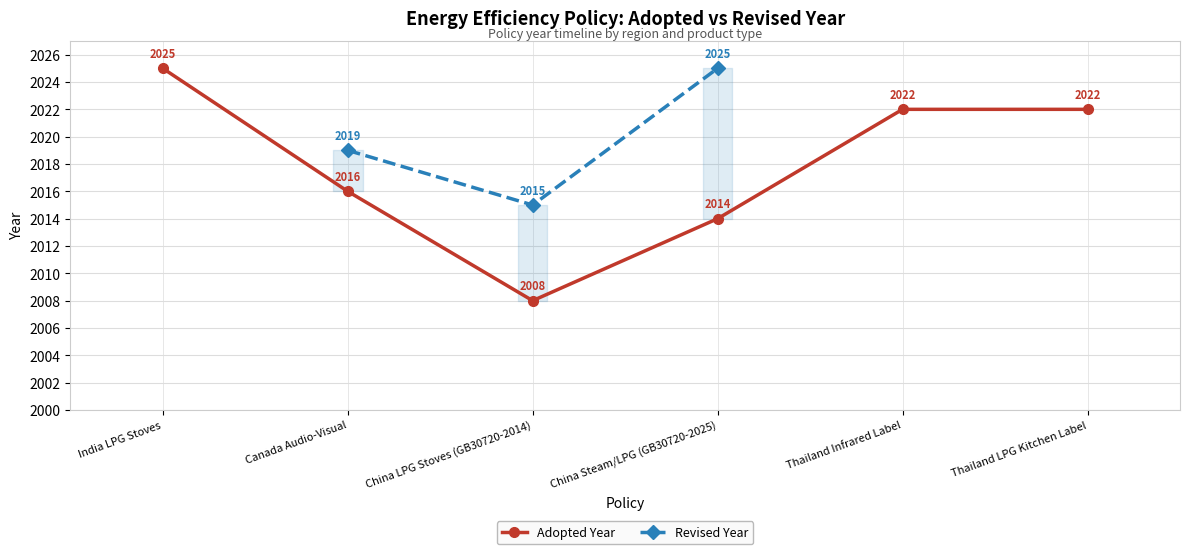

What is the label of the 3rd point from the right?

China Steam/LPG (GB30720-2025)